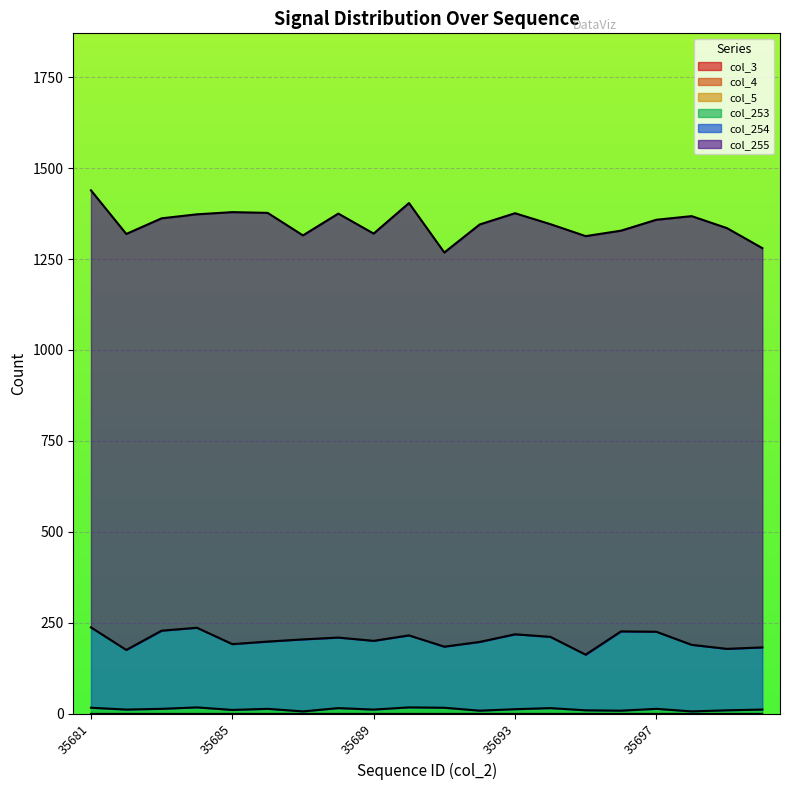

What is the maximum value shown in the chart?

1202